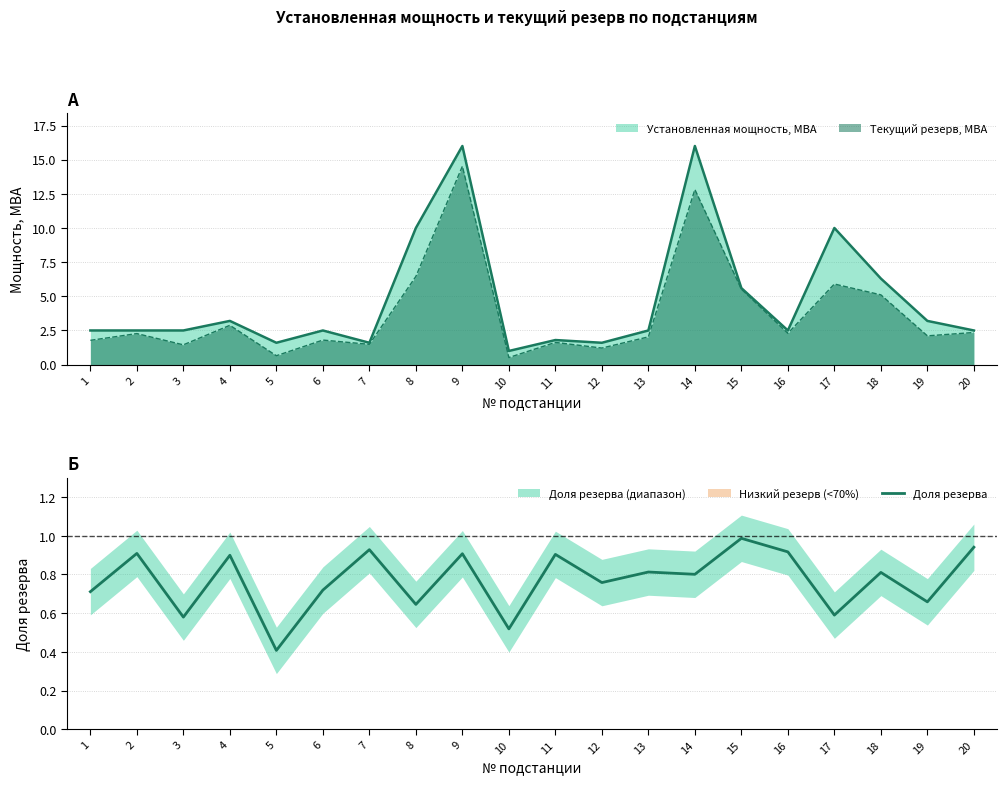

What is the value of the 13th point from the left?

0.8